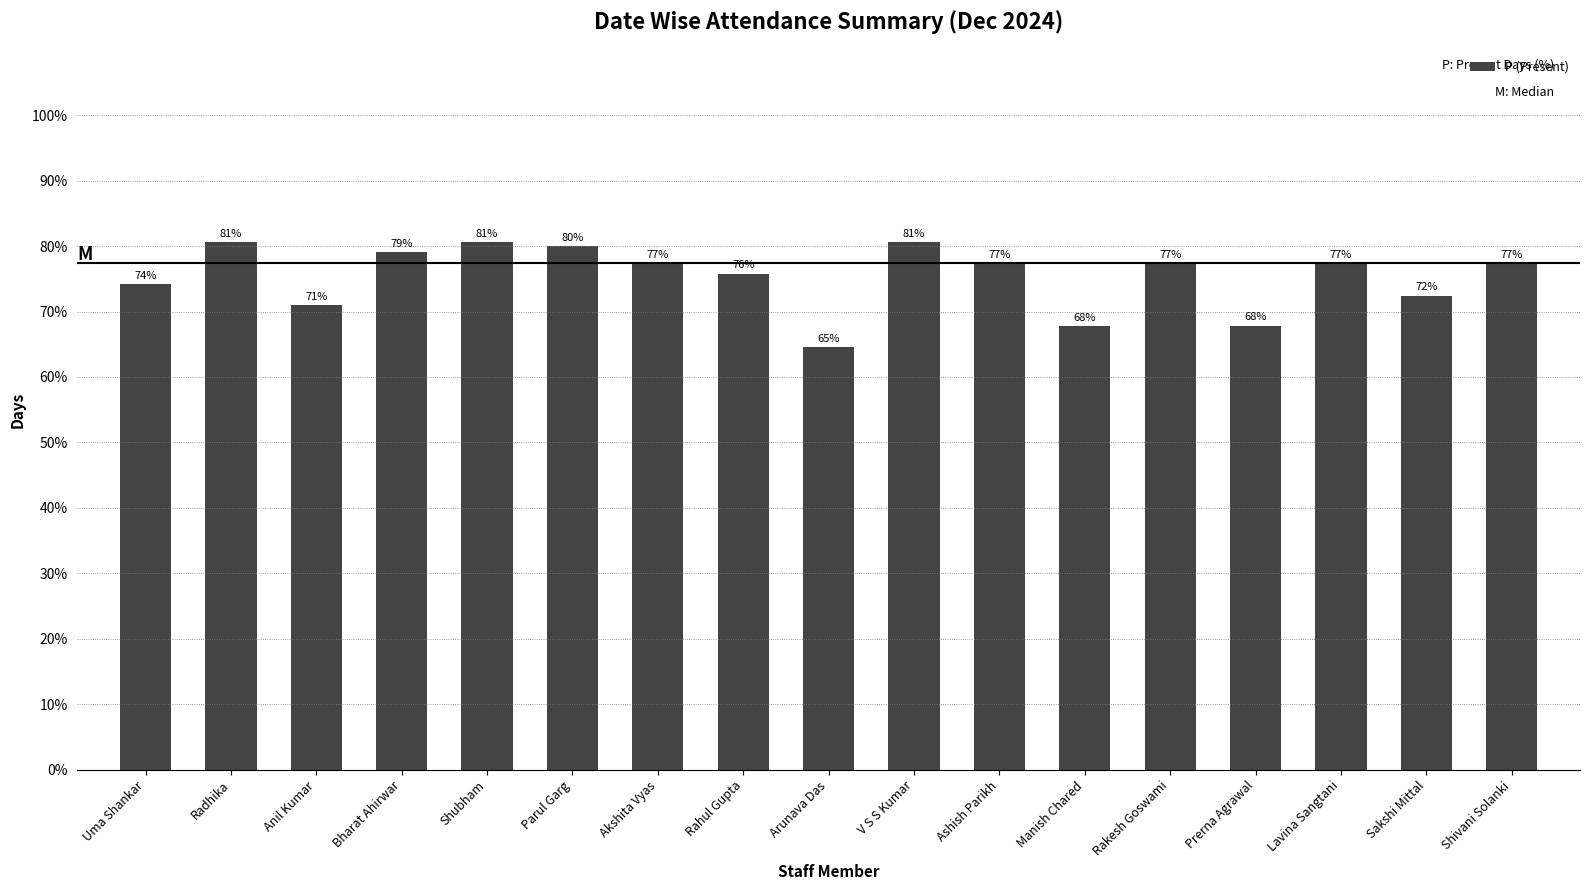

Where is the data nearest to the value 72?

Sakshi Mittal